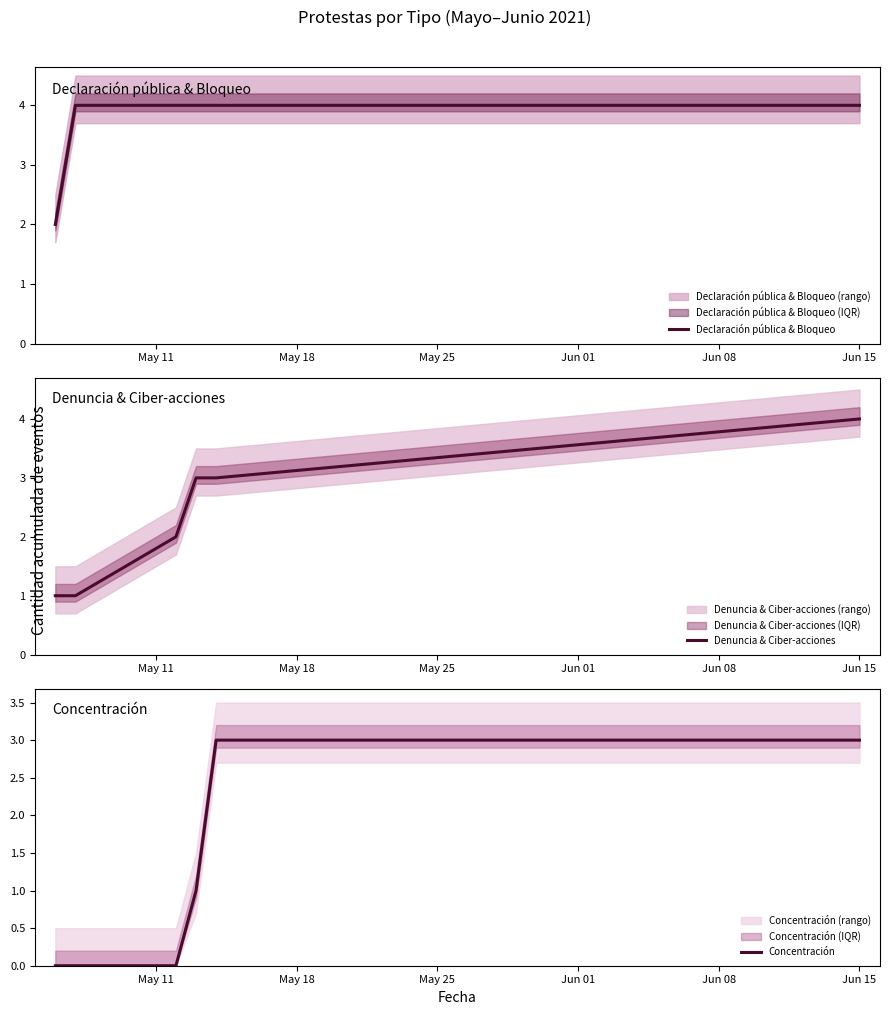

What is the highest value of the Concentración series?

3